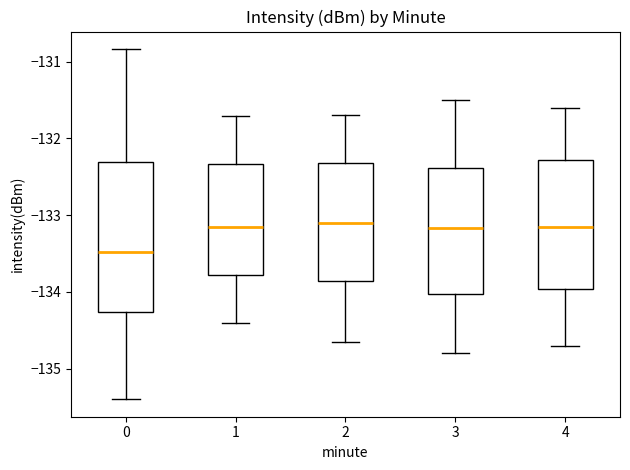

Comparing the boxes themselves (not the whiskers), which one is the tallest?

0